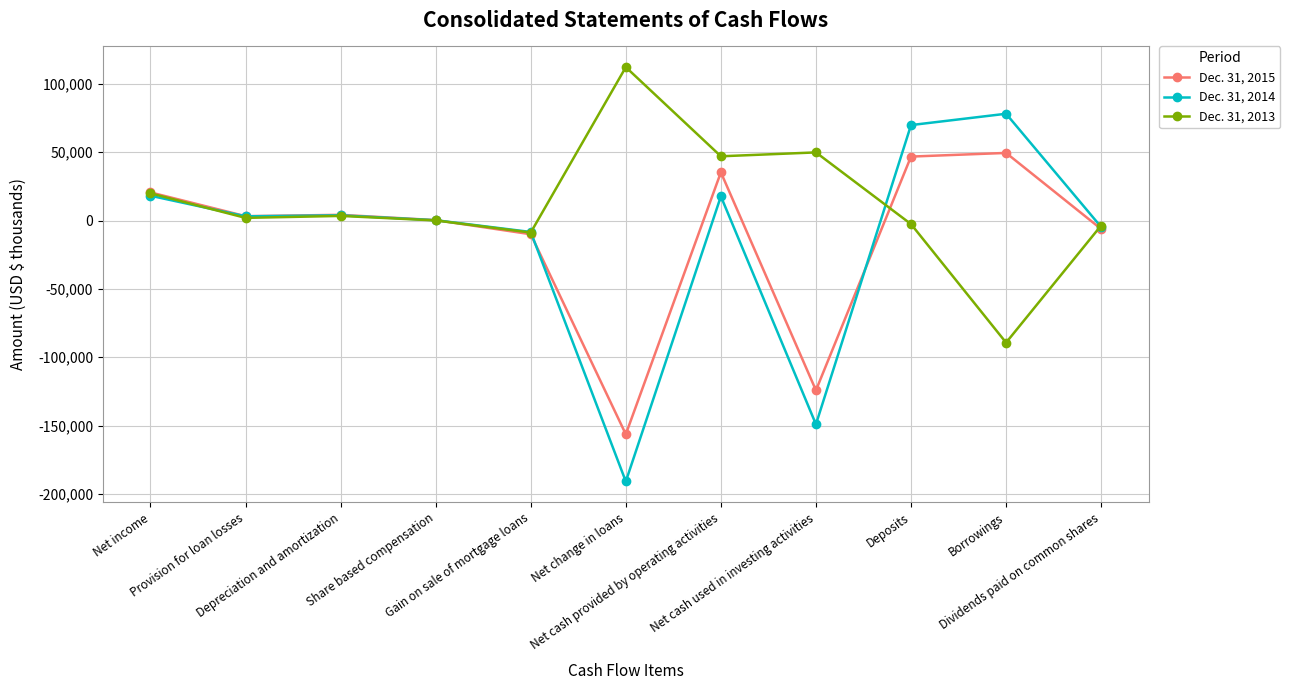

Is the value of Dec. 31, 2015 at Net cash used in investing activities greater than the value of Dec. 31, 2014 at Gain on sale of mortgage loans?

No